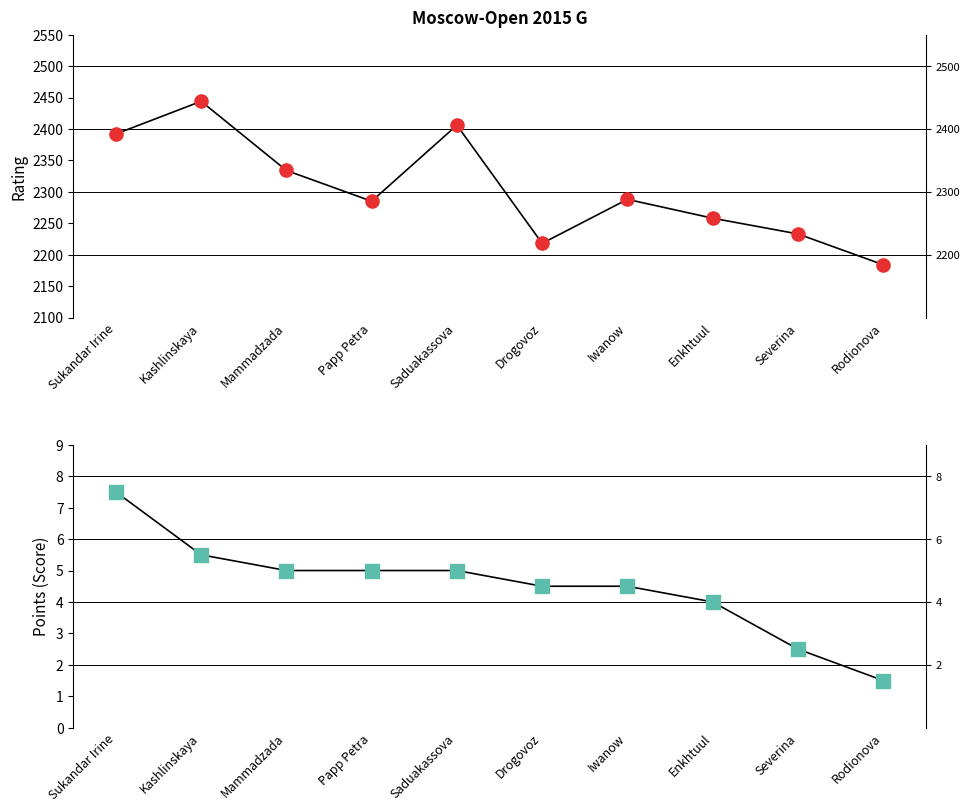

Is the value of Points at Severina greater than the value of Rating at Severina?

No